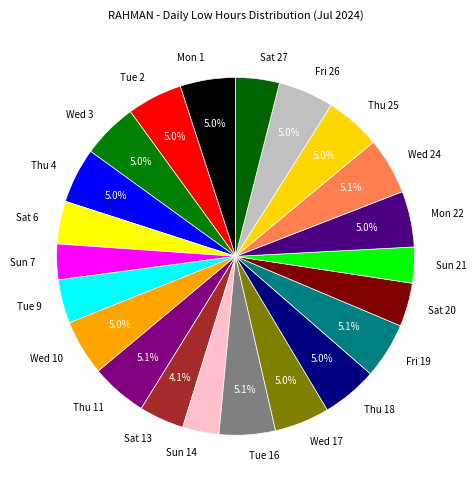

True or false: Thu 25 accounts for 18% of the total.

False